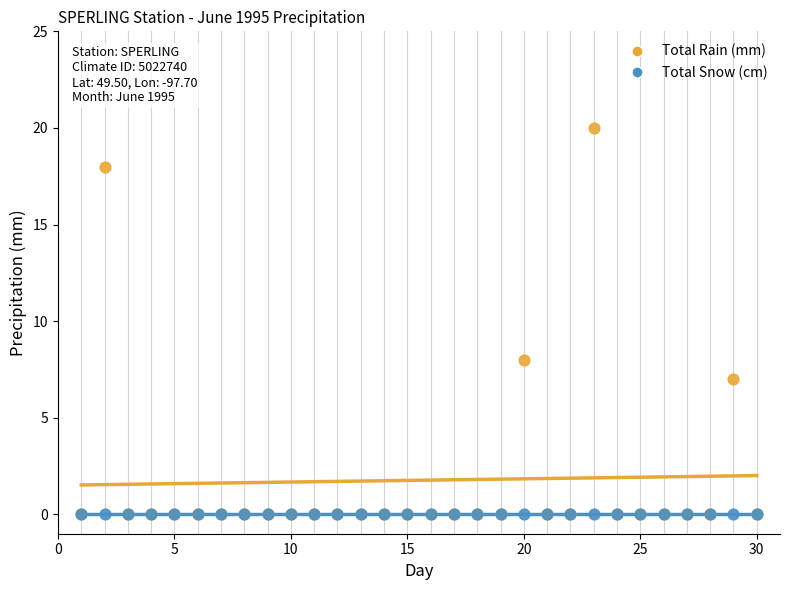

In the Total Rain (mm) series, what Y value is closest to 10?

8